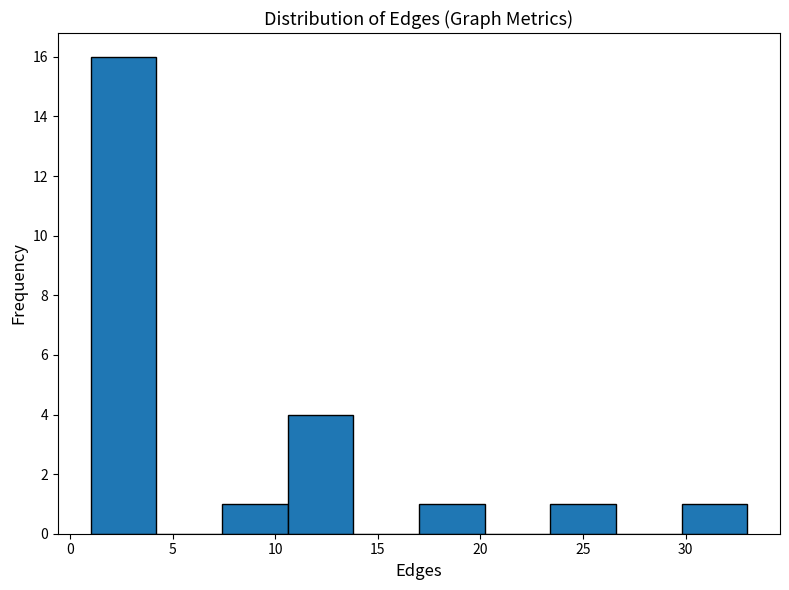

Reading left to right, transcribe this chart: for each bar, give the range it covers on the x-axis and its height. Neither the bar edges nor the heights are printed on the chart, so give them approximately, as read against the axes.

1.0 to 4.2: 16
4.2 to 7.4: 0
7.4 to 10.6: 1
10.6 to 13.8: 4
13.8 to 17.0: 0
17.0 to 20.2: 1
20.2 to 23.4: 0
23.4 to 26.6: 1
26.6 to 29.8: 0
29.8 to 33.0: 1